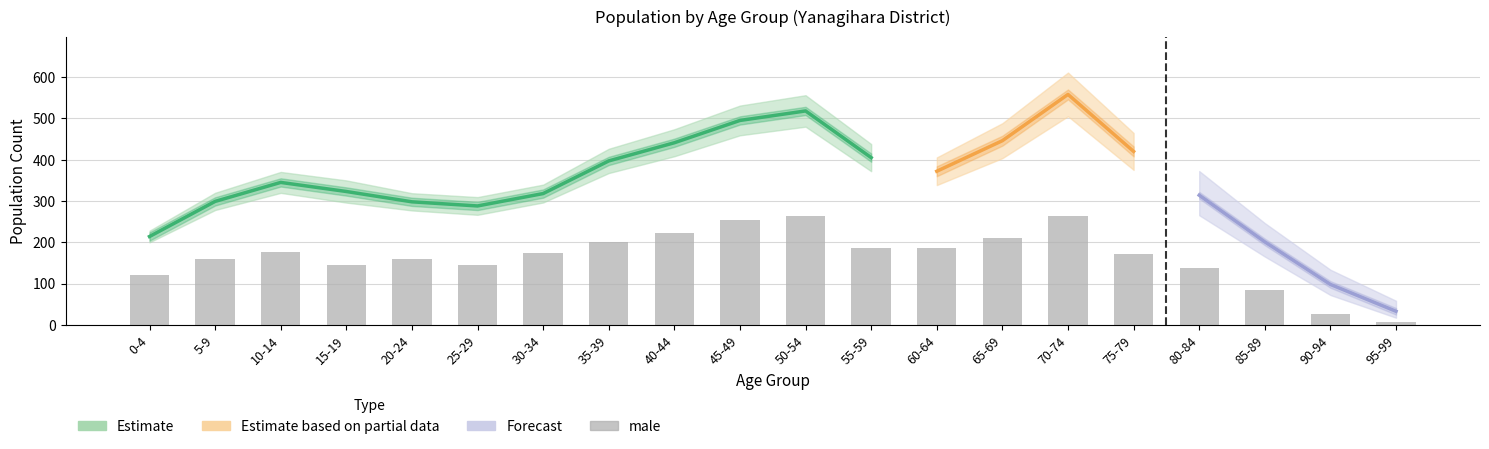

What value does the female series have at 5-9?

139